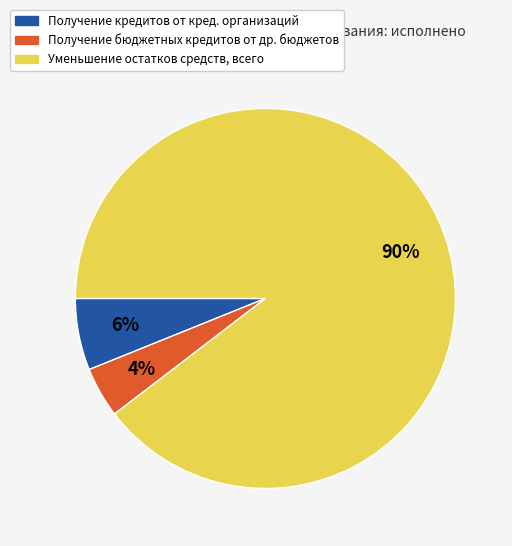

How many slices are in this pie chart?

3